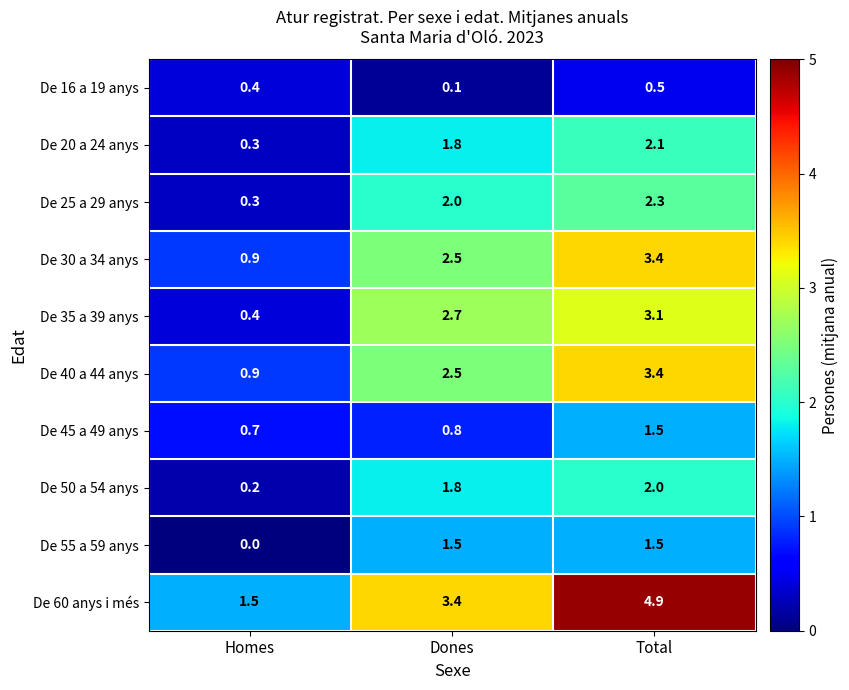

How many values in the De 55 a 59 anys series exceed 1?

2